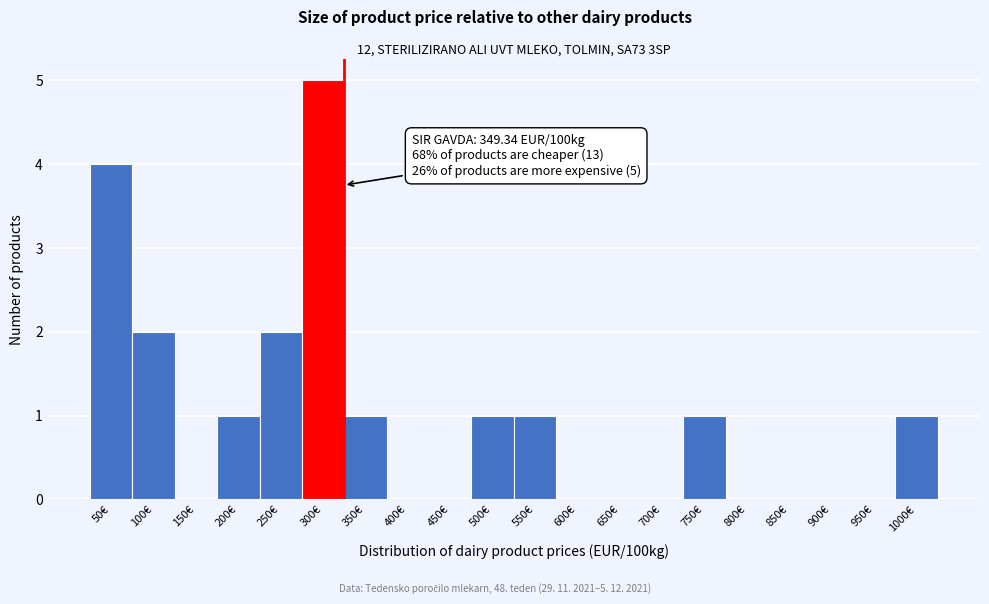

Which has a higher value, 700€ or 300€?

300€